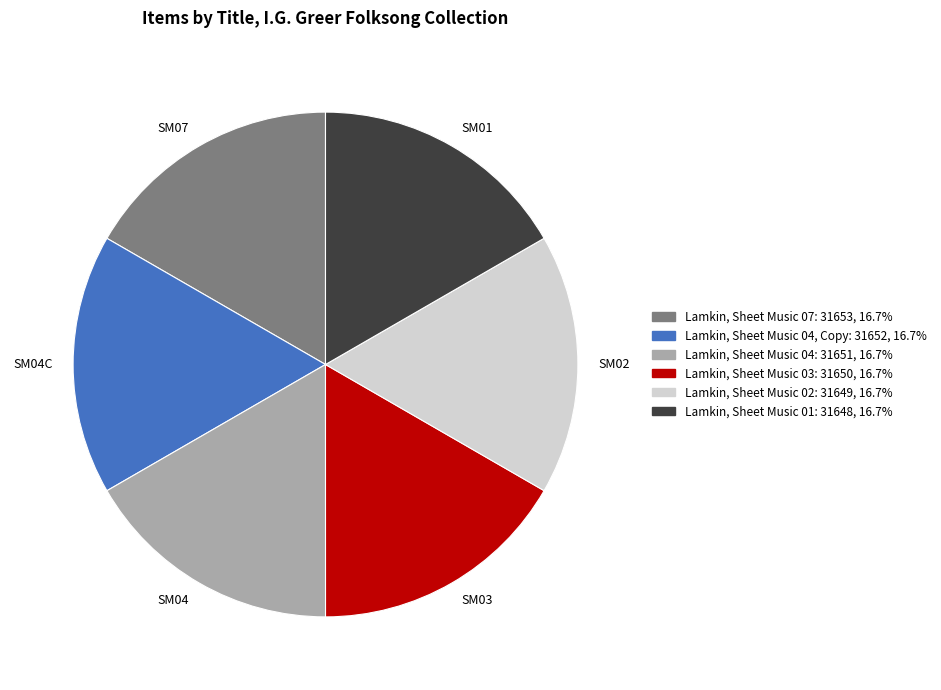

Does Lamkin, Sheet Music 01 account for over 50% of the chart?

No